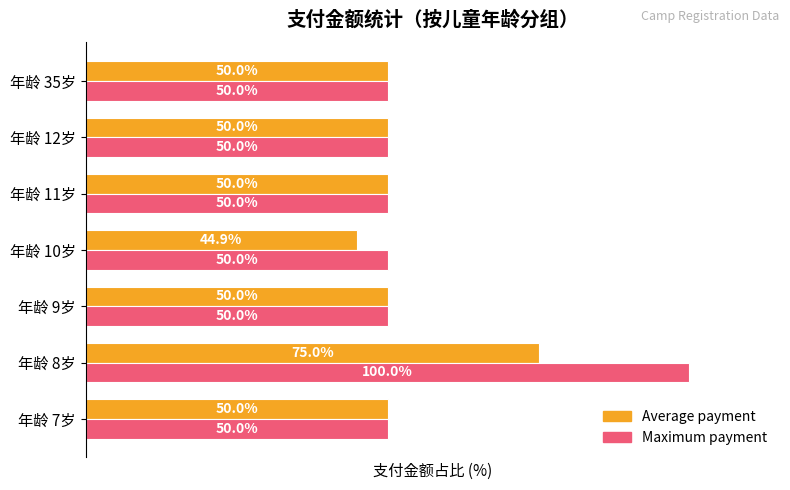

Rank the series at 年龄 8岁 from lowest to highest value.

Average payment, Maximum payment